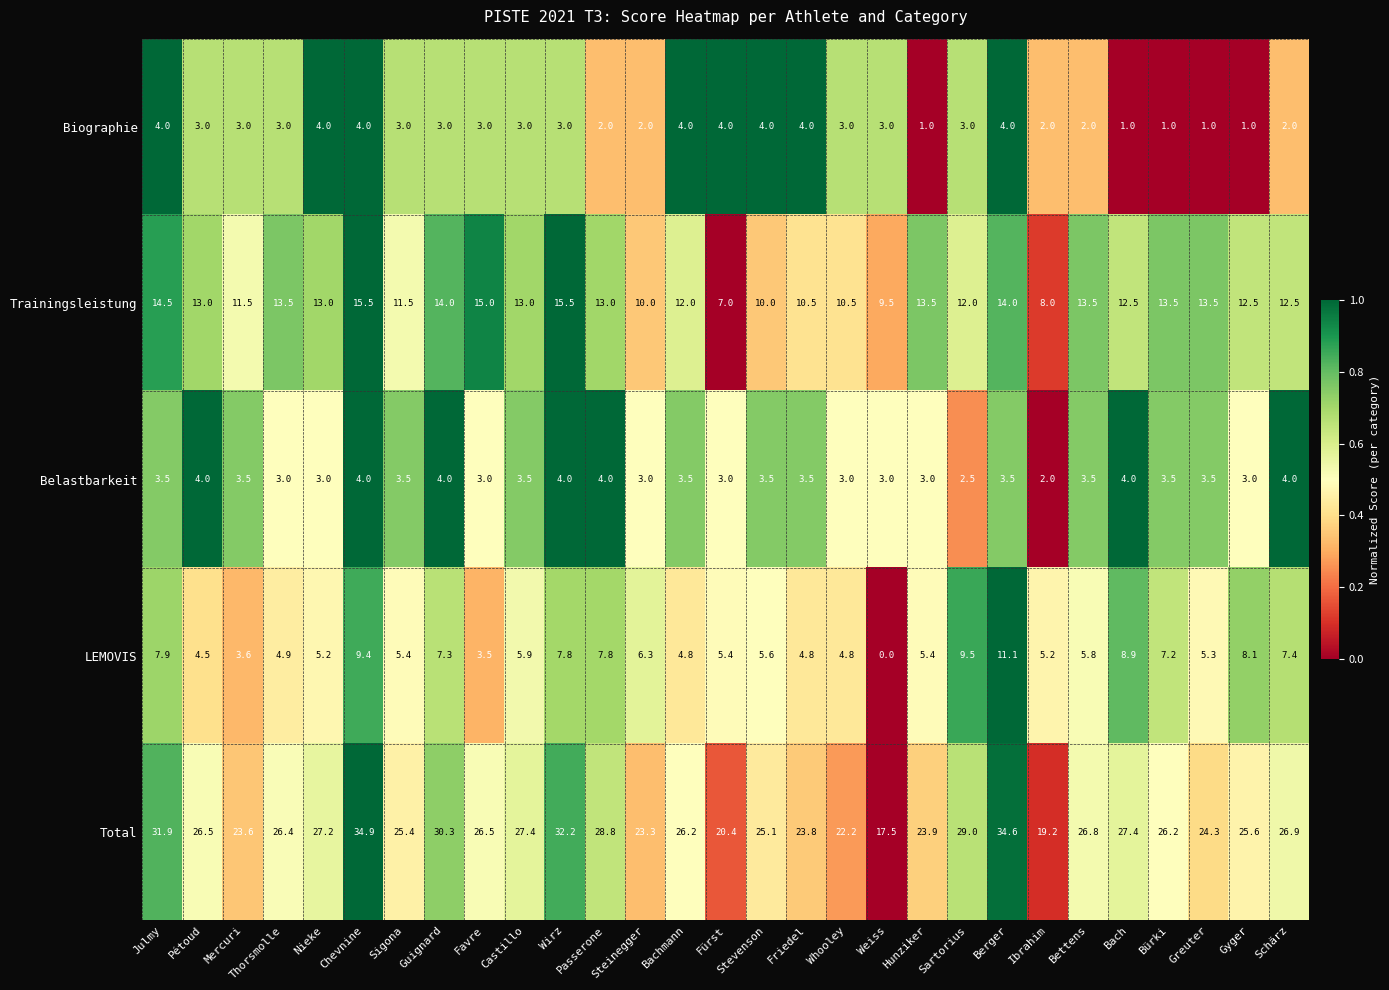

At which category is the sum across all series the highest?

Chevnine